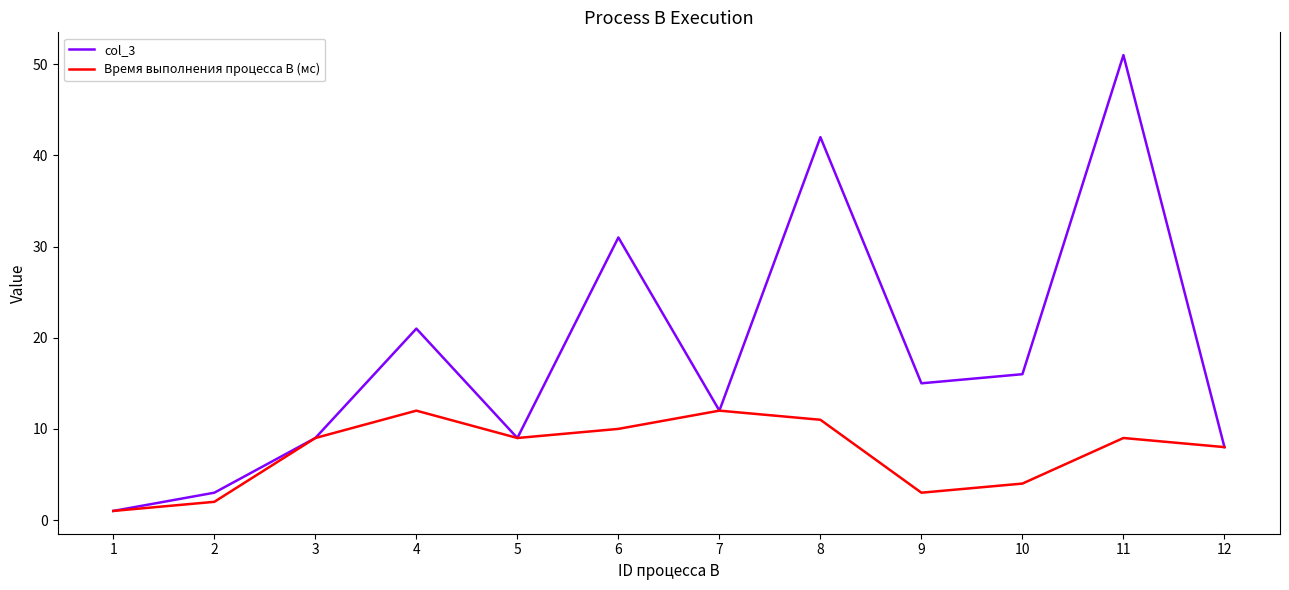

What are all the series names shown in the legend?

col_3, Время выполнения процесса B (мс)